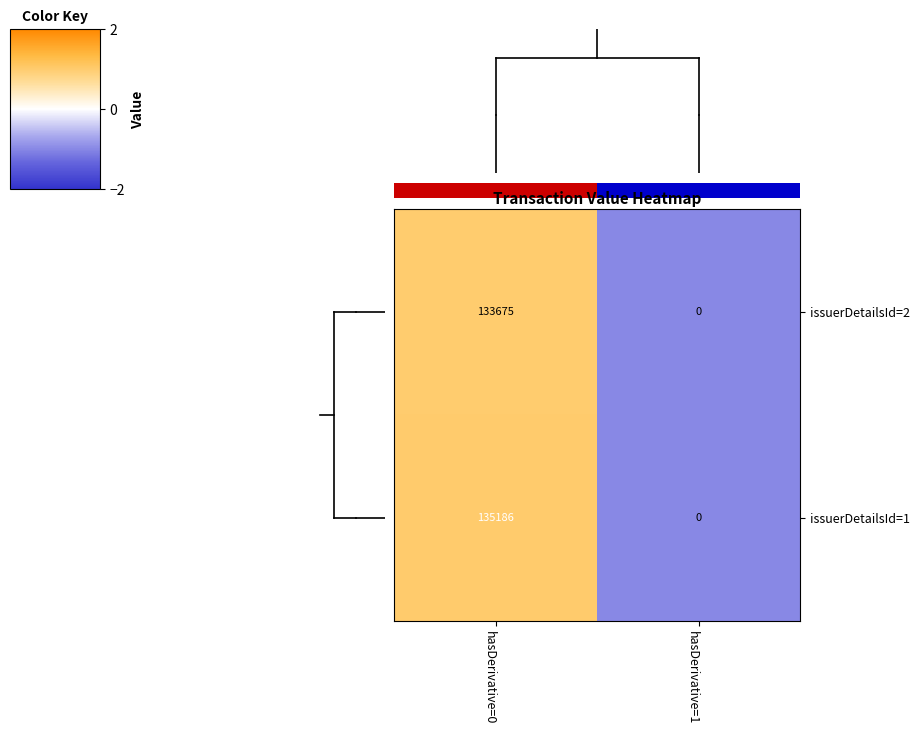

What is the difference between the maximum and minimum values in the issuerDetailsId=2 series?

133675